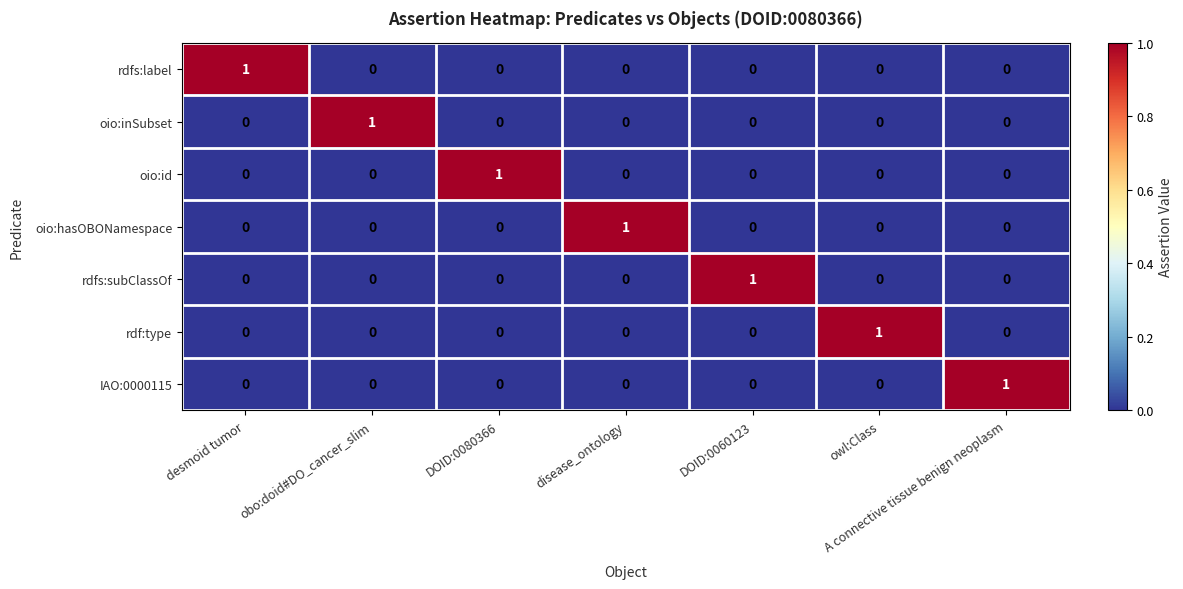

The value of rdf:type at disease_ontology is 0. True or false?

True